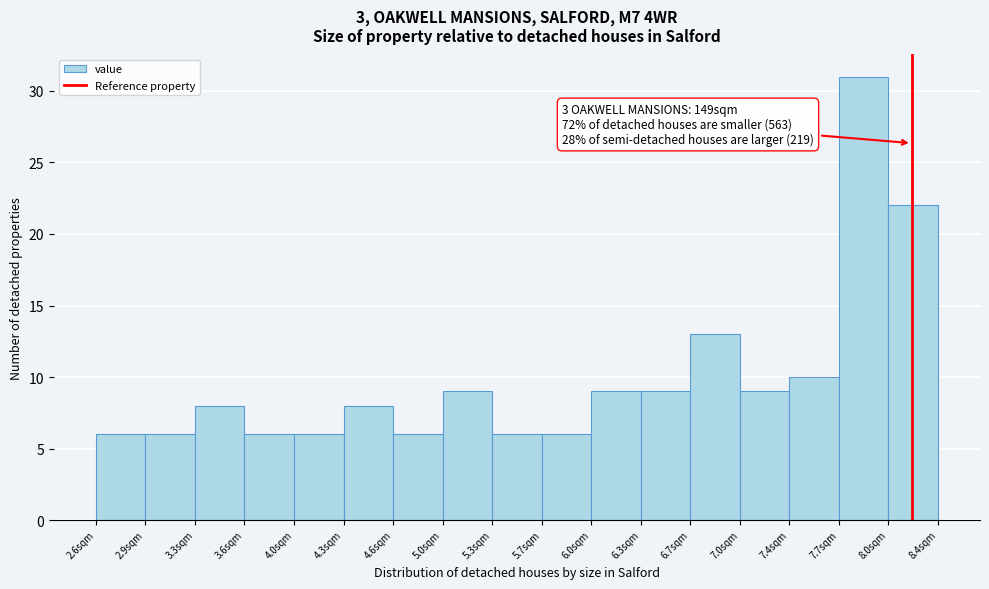

Which range on the x-axis has the tallest bar?

7.70 to 8.04